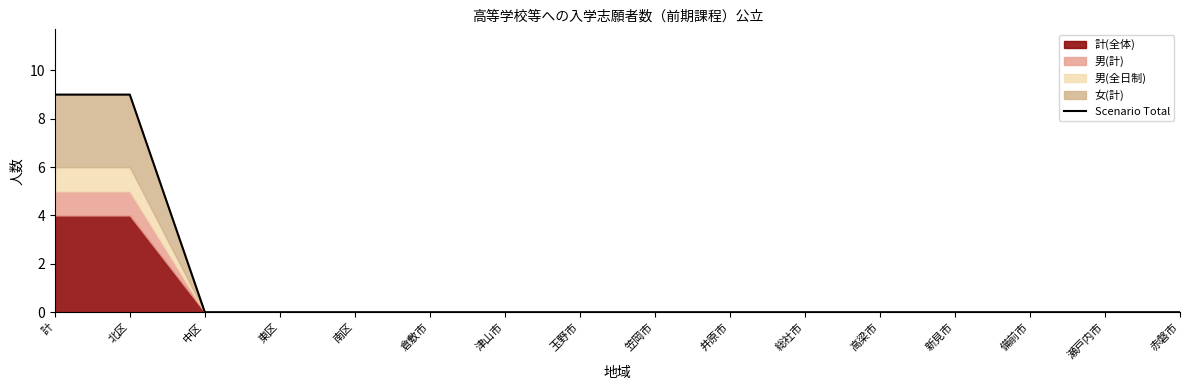

What is the value of the 2nd point from the left?

9